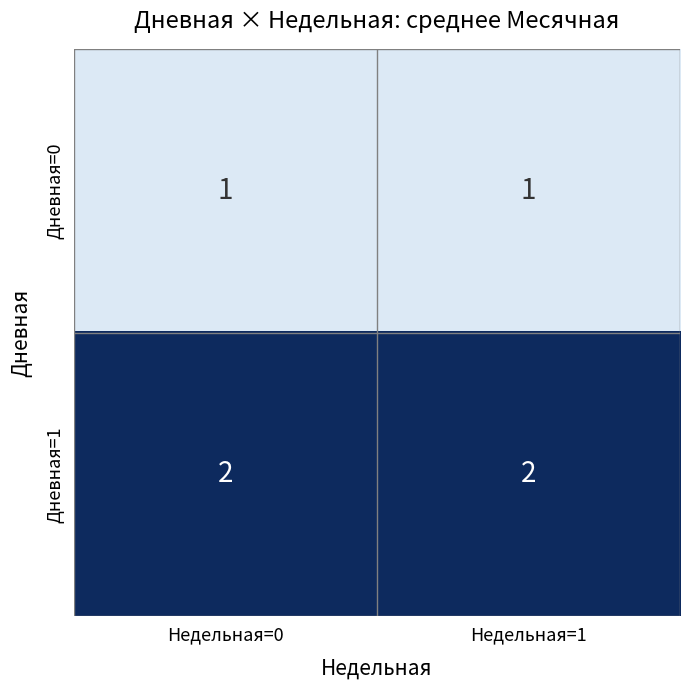

List the series in order of their overall mean, highest first.

Дневная=1, Дневная=0